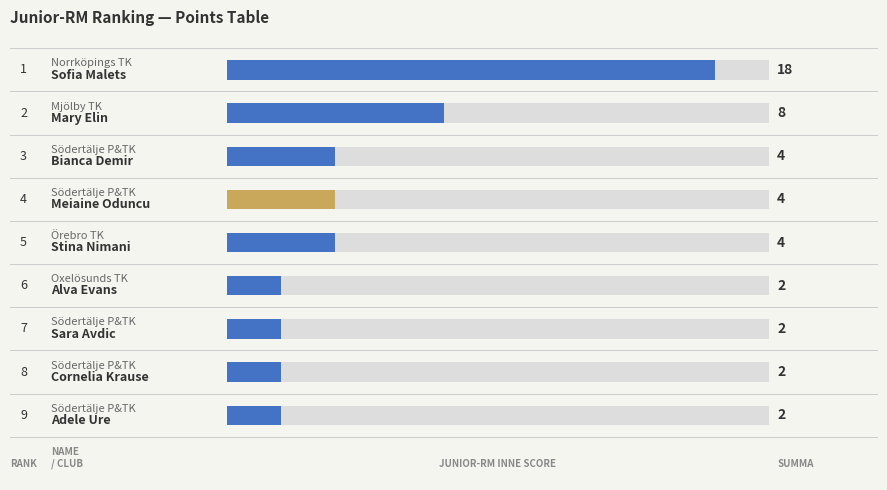

True or false: Junior-RM inne has a value of 8 at Mary Elin
Mjölby TK.

True